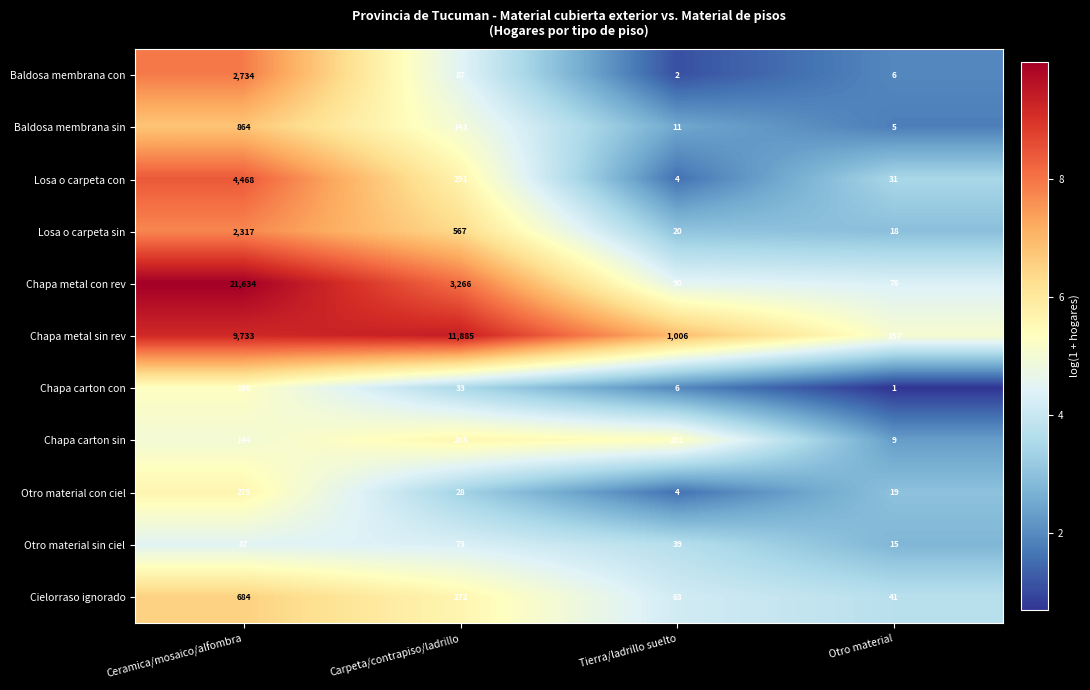

Rank the series by their maximum value, from lowest to highest.

Otro material sin ciel, Chapa carton con, Chapa carton sin, Otro material con ciel, Cielorraso ignorado, Baldosa membrana sin, Losa o carpeta sin, Baldosa membrana con, Losa o carpeta con, Chapa metal sin rev, Chapa metal con rev